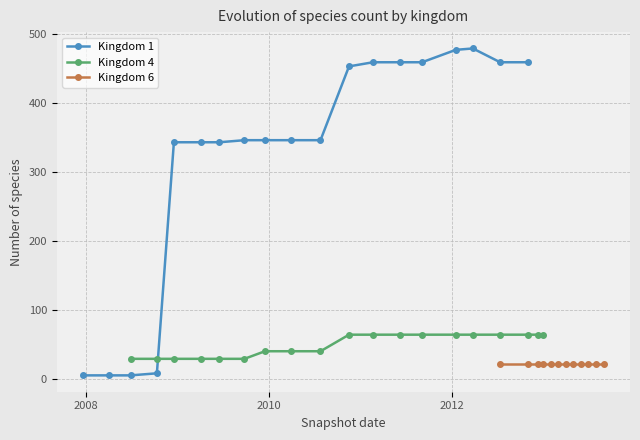

At how many categories does at least one series exceed 461?

2